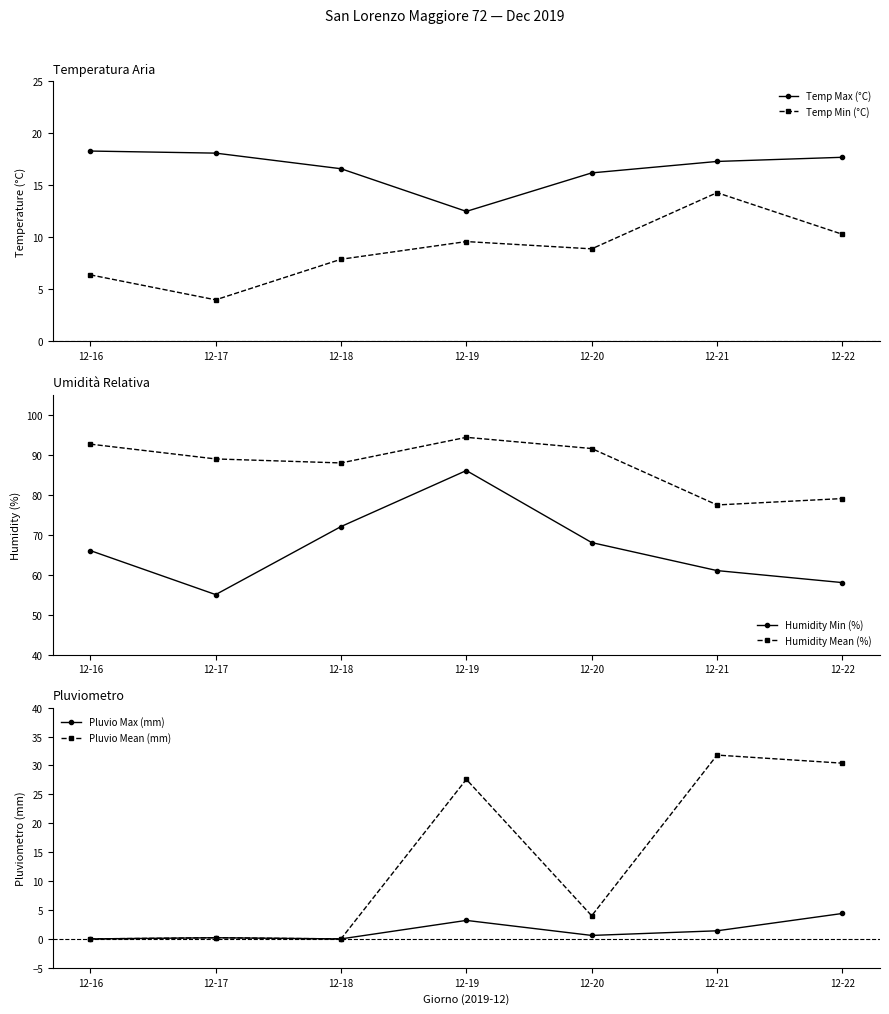

At how many categories does at least one series exceed 54?

7